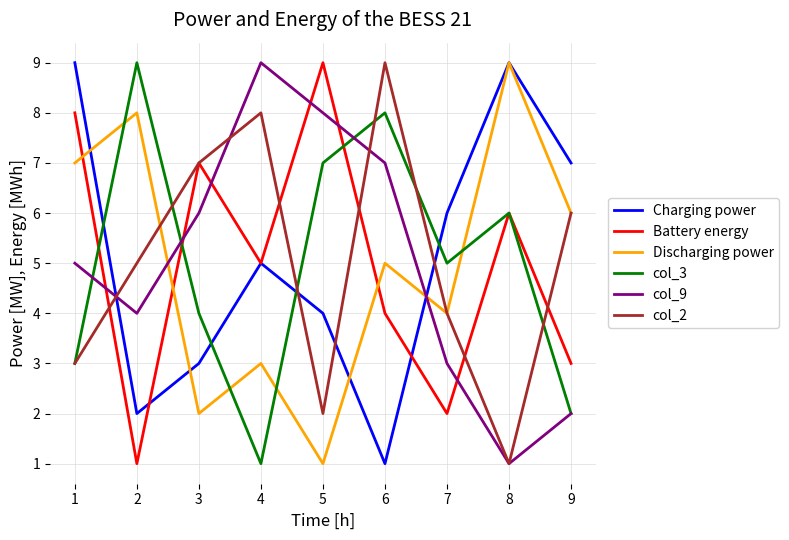

Does the chart have visible grid lines?

Yes